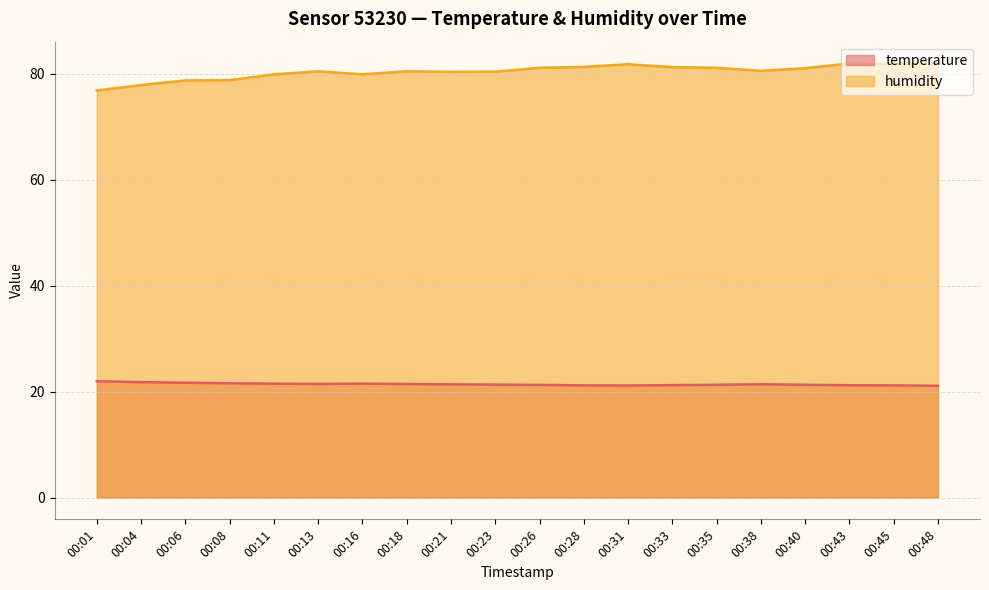

How many lines are shown in the chart?

2